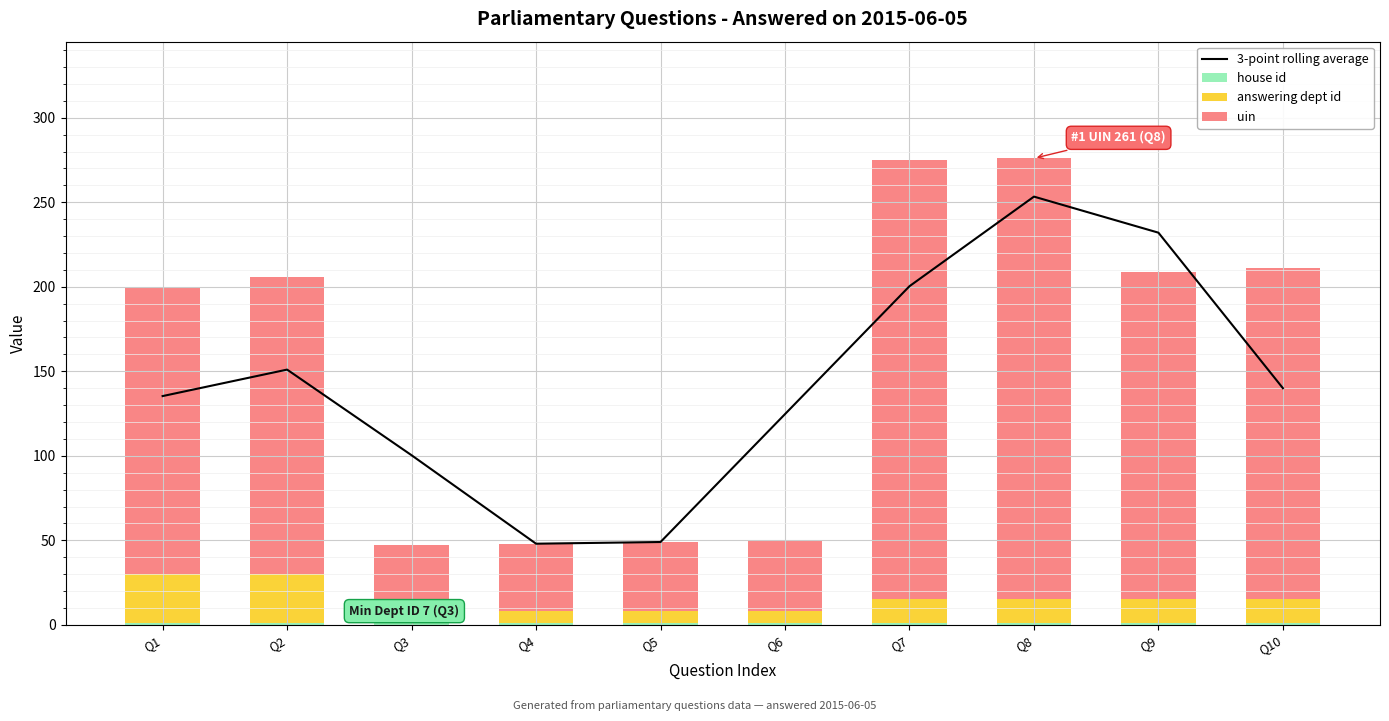

How many categories are shown in the chart?

10